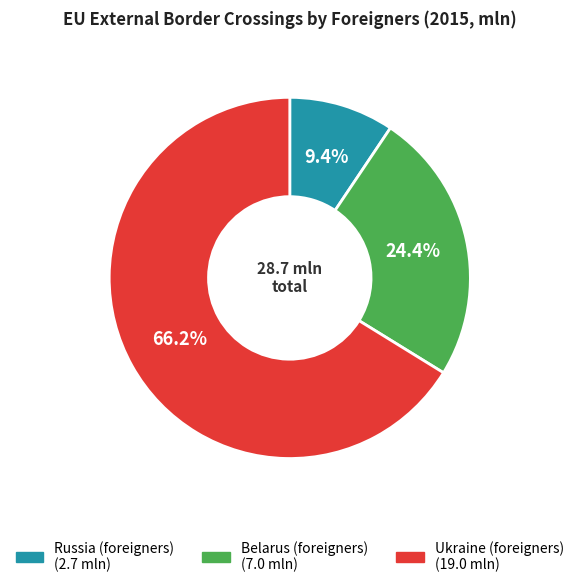

How much of the chart is everything except Belarus (foreigners)?

75.6%